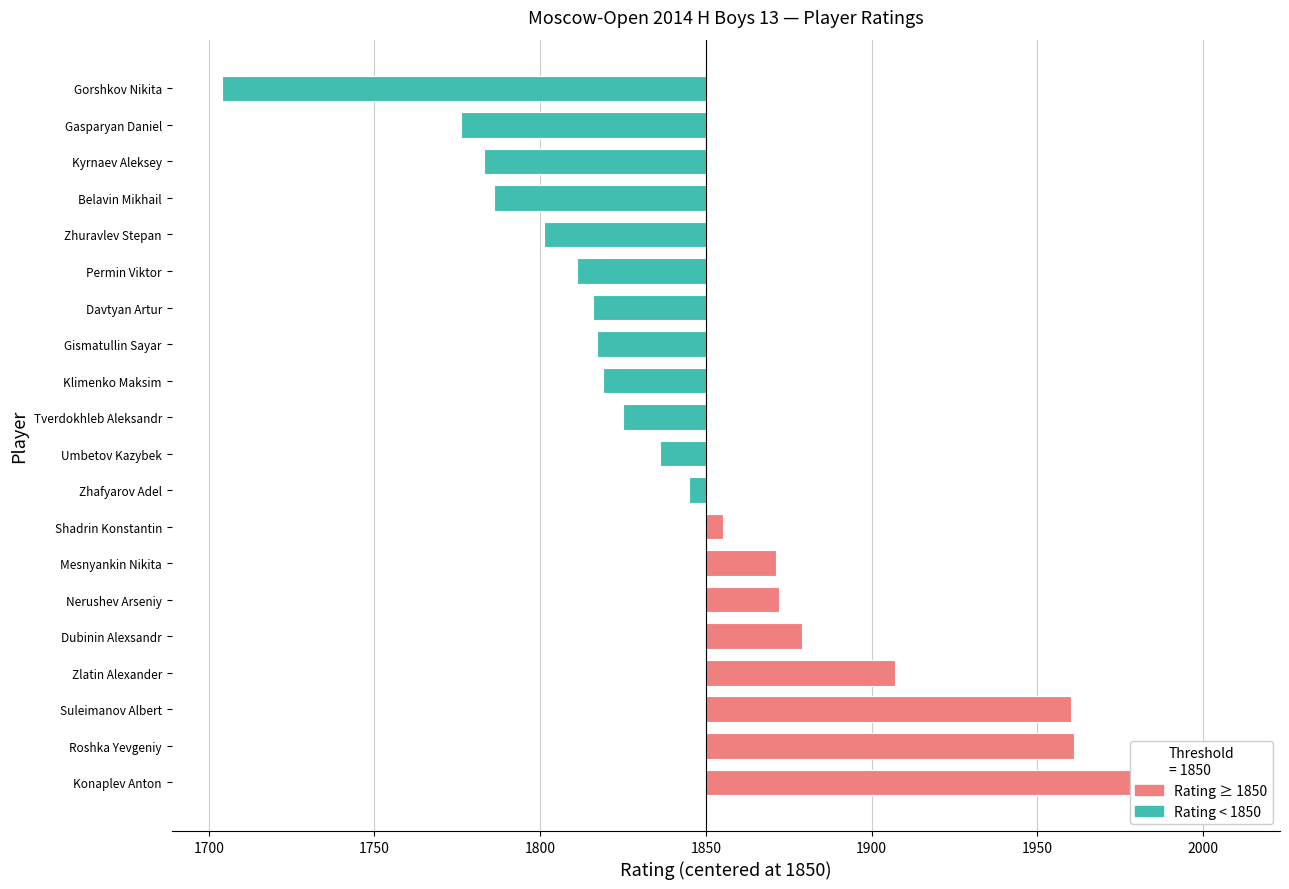

Reading left to right, transcribe all the data shown in this chart.

158	111	110	57	29	22	21	5	-5	-14	-25	-31	-33	-34	-39	-49	-64	-67	-74	-146